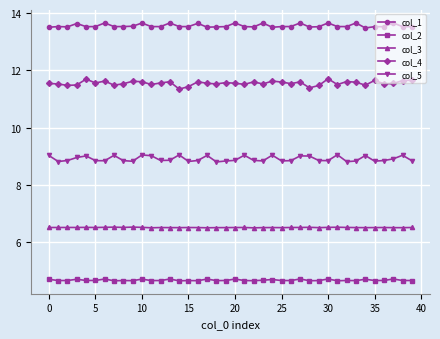

How many col_4 values are between 11 and 12?

40